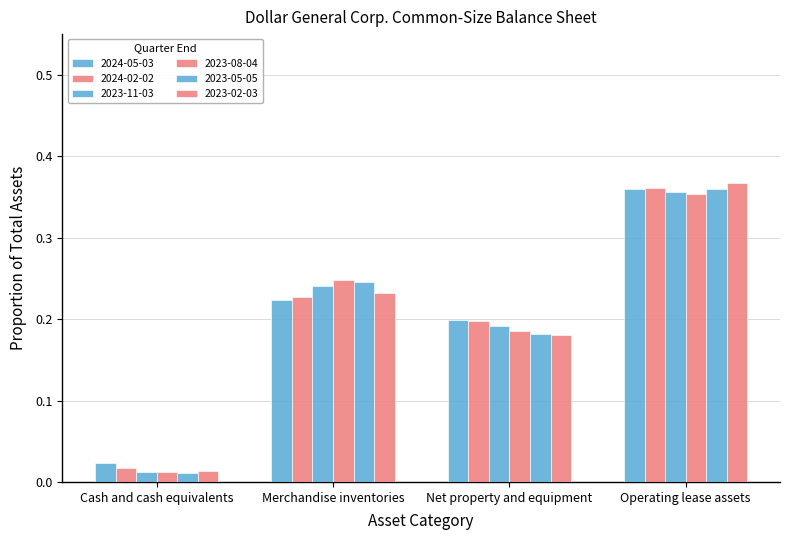

Reading right to left, transcribe all the data shown in this chart.

2024-05-03: Operating lease assets=0.4	Net property and equipment=0.2	Merchandise inventories=0.2	Cash and cash equivalents=0.0
2024-02-02: Operating lease assets=0.4	Net property and equipment=0.2	Merchandise inventories=0.2	Cash and cash equivalents=0.0
2023-11-03: Operating lease assets=0.4	Net property and equipment=0.2	Merchandise inventories=0.2	Cash and cash equivalents=0.0
2023-08-04: Operating lease assets=0.4	Net property and equipment=0.2	Merchandise inventories=0.2	Cash and cash equivalents=0.0
2023-05-05: Operating lease assets=0.4	Net property and equipment=0.2	Merchandise inventories=0.2	Cash and cash equivalents=0.0
2023-02-03: Operating lease assets=0.4	Net property and equipment=0.2	Merchandise inventories=0.2	Cash and cash equivalents=0.0